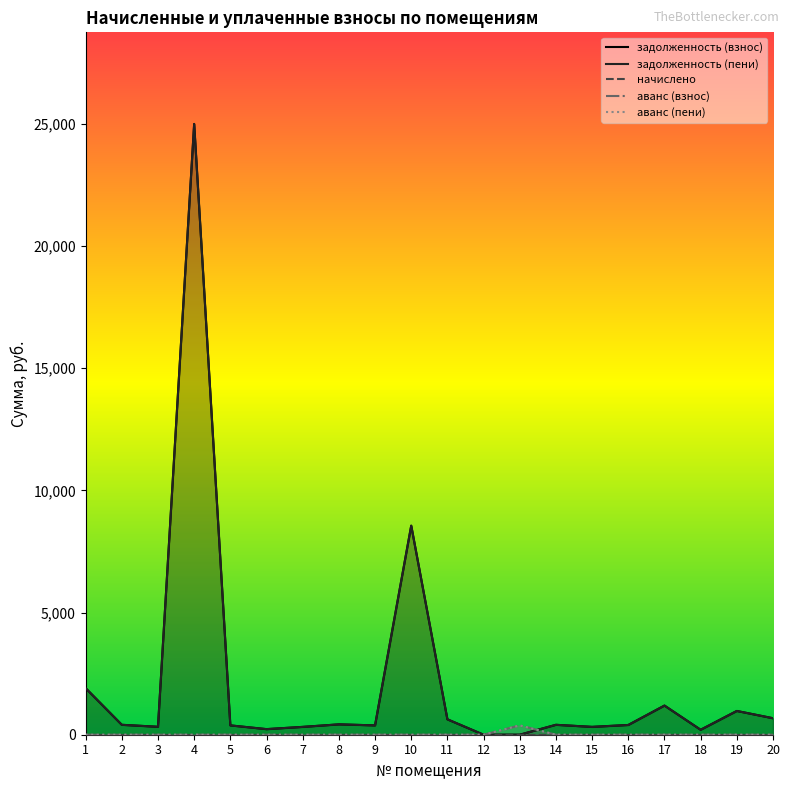

What is the average value of the аванс (взнос) series?

19.1